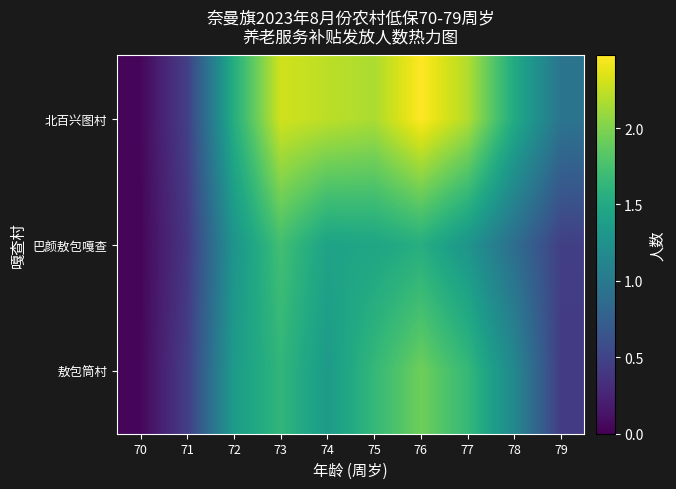

At how many categories does at least one series exceed 1?

7